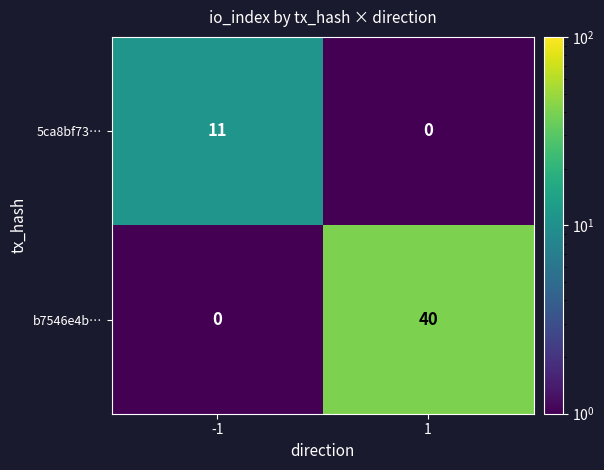

What is the maximum value shown in the chart?

40